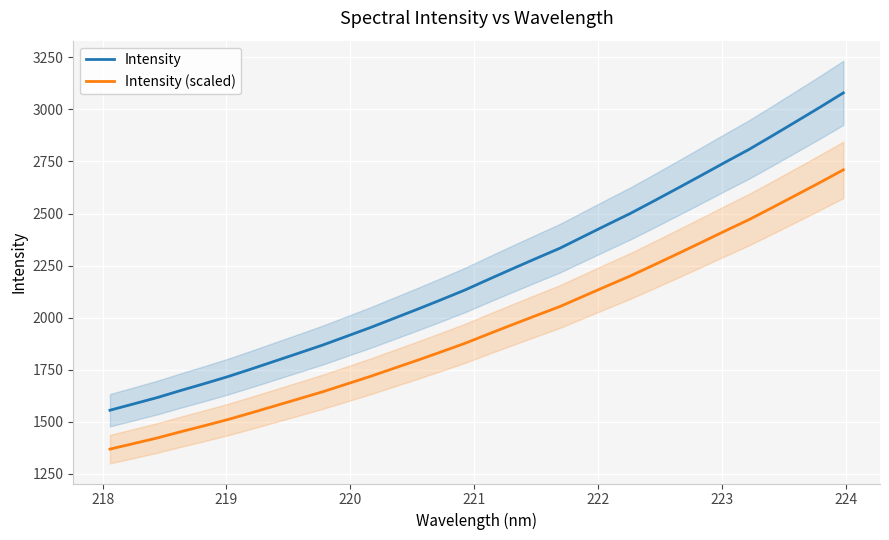

Reading left to right, extract all data points from this chart.

Intensity: 1555.8	1586.2	1616.7	1650.9	1683.8	1717.9	1754.9	1792.9	1831.0	1869.3	1911.0	1952.7	1996.9	2041.3	2086.7	2133.2	2184.3	2234.7	2284.3	2333.1	2389.6	2445.8	2501.3	2561.3	2622.2	2683.9	2746.2	2807.4	2873.9	2941.5	3009.6	3079.5
Intensity (scaled): 1369.1	1395.8	1422.7	1452.8	1481.8	1511.8	1544.3	1577.8	1611.2	1645.0	1681.7	1718.3	1757.3	1796.3	1836.3	1877.2	1922.2	1966.5	2010.2	2053.2	2102.9	2152.3	2201.2	2254.0	2307.6	2361.8	2416.6	2470.5	2529.0	2588.6	2648.4	2709.9